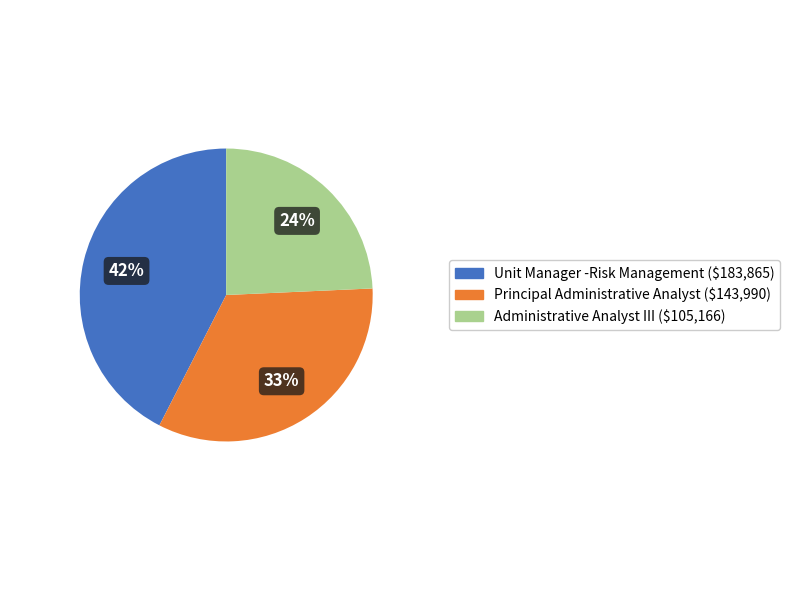

How many segments does this pie chart have?

3